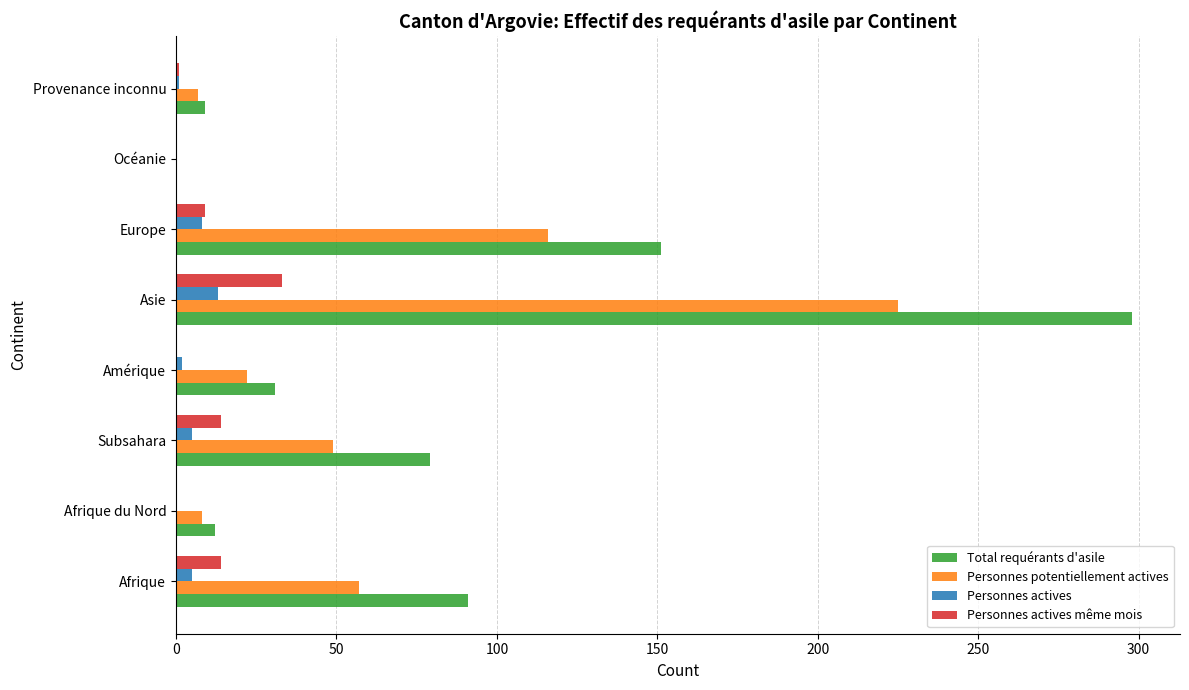

Which label corresponds to the largest value in the chart?

Asie